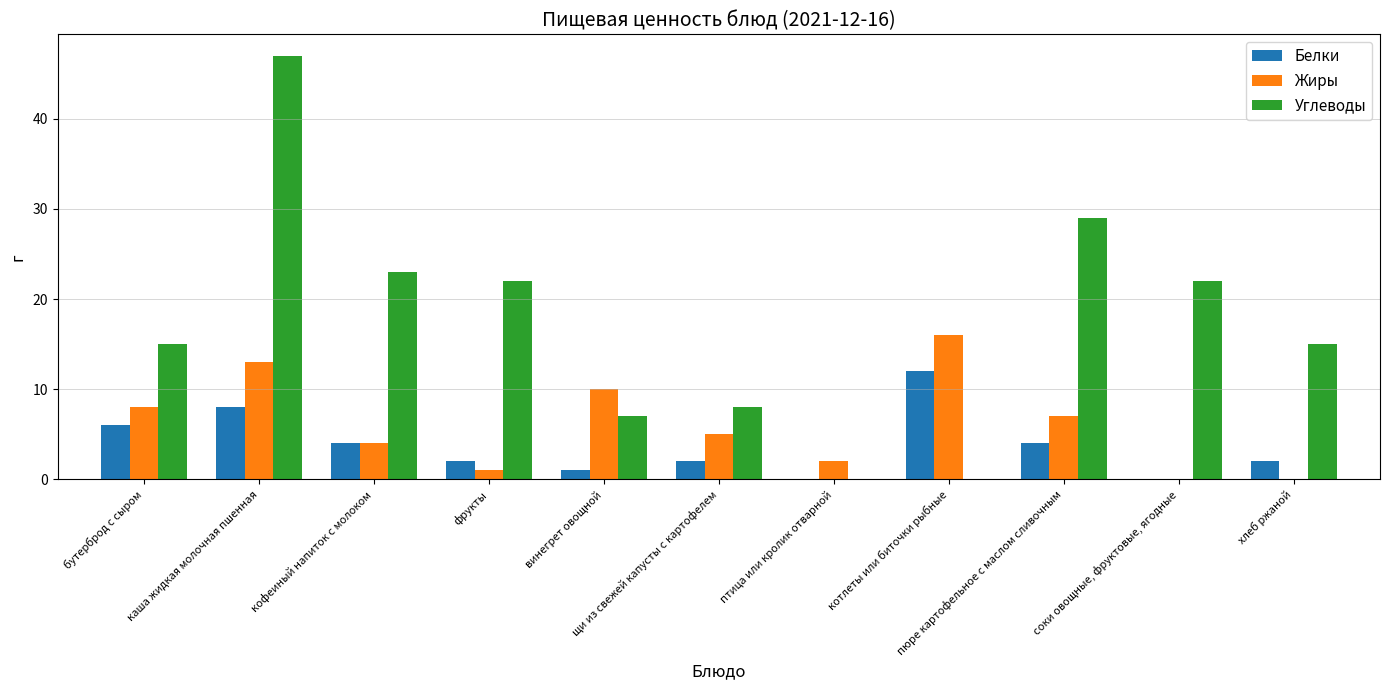

Are the bars horizontal?

No